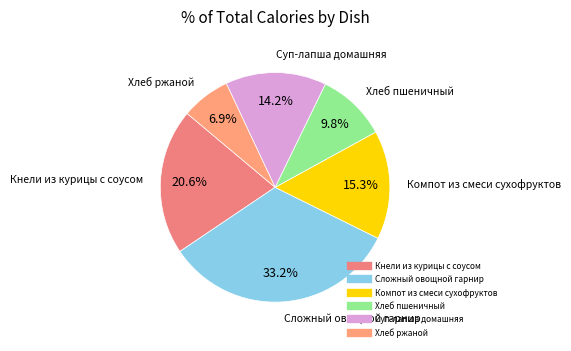

How much of the chart is everything except Сложный овощной гарнир?

66.8%